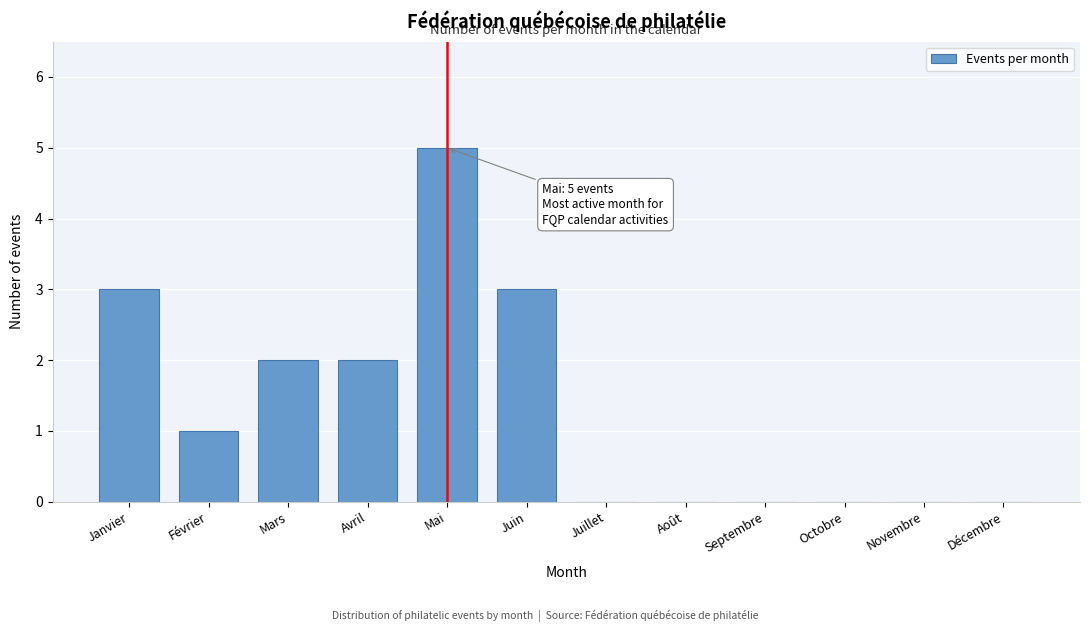

Reading right to left, list all the values displayed in this chart.

Décembre=0	Novembre=0	Octobre=0	Septembre=0	Août=0	Juillet=0	Juin=3	Mai=5	Avril=2	Mars=2	Février=1	Janvier=3